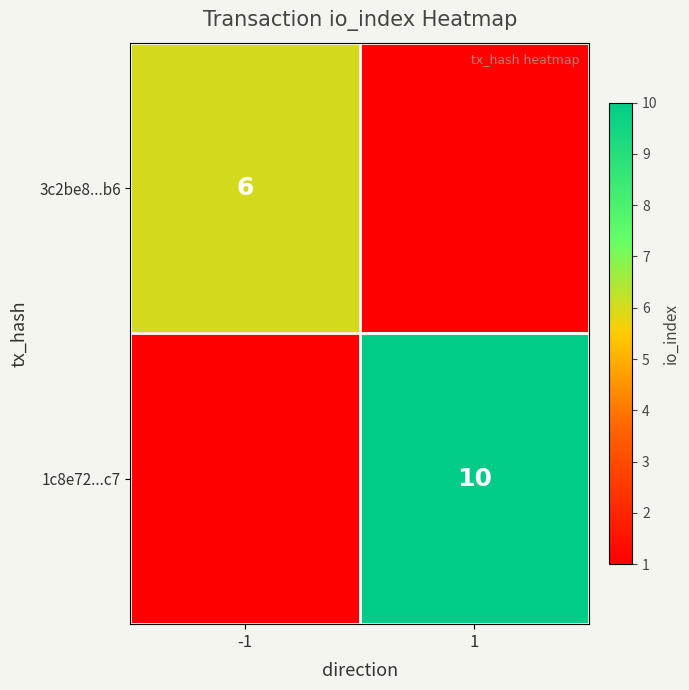

Is the value of 3c2be8...b6 at -1 greater than the value of 1c8e72...c7 at 1?

No